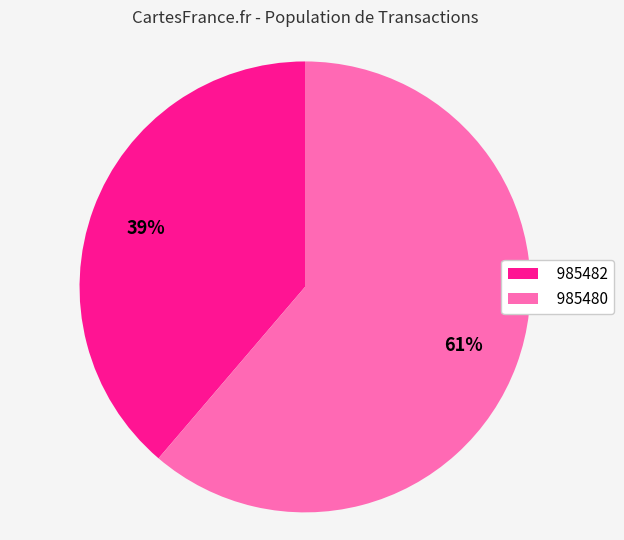

To the nearest percent, what is the average slice percentage?

50%